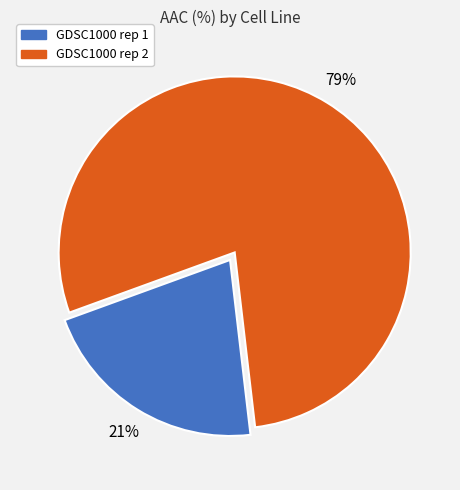

Do GDSC1000 rep 2 and GDSC1000 rep 1 together represent more than half of the pie?

Yes